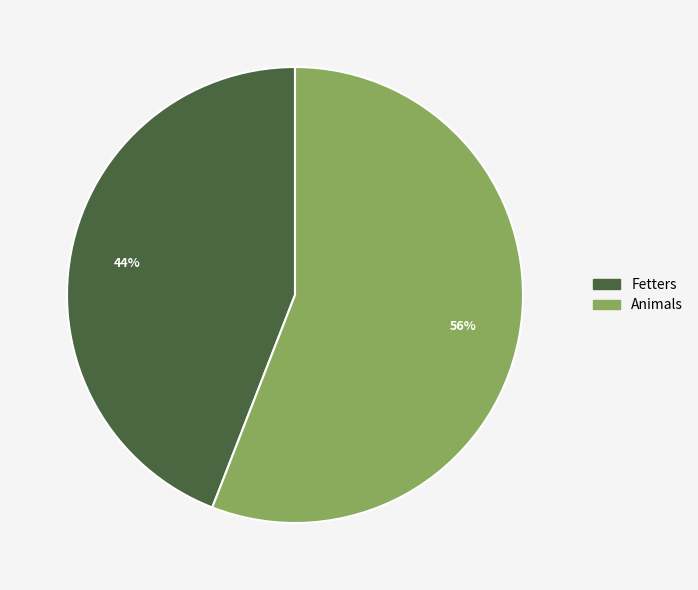

Which slice is the smallest?

Fetters